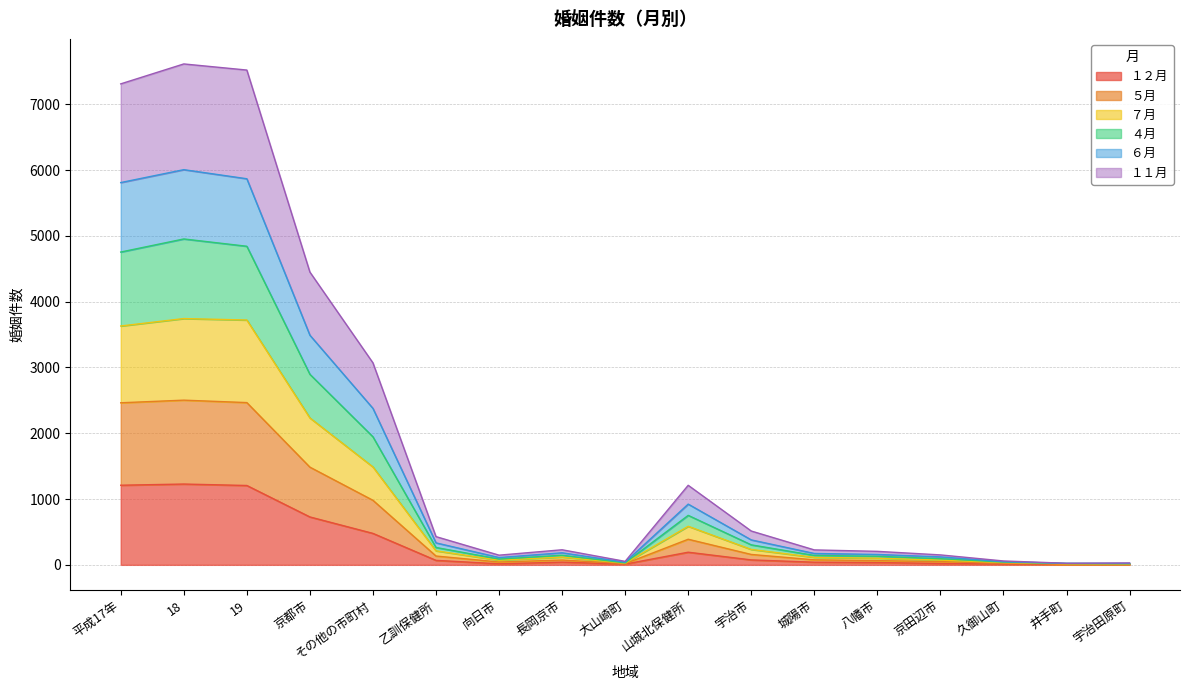

What are all the series names shown in the legend?

１２月, ５月, ７月, ４月, ６月, １１月